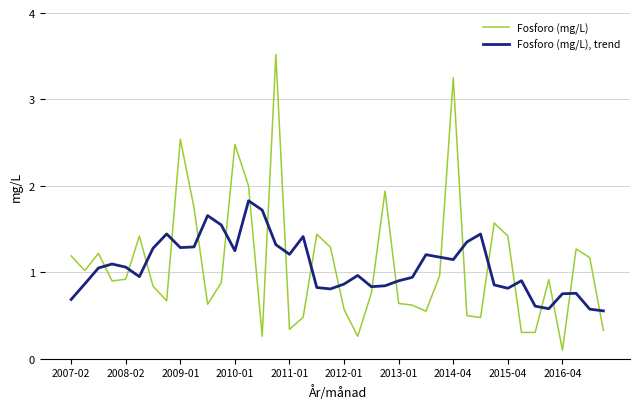

Which series has the largest range (max minus min)?

Fosforo (mg/L)